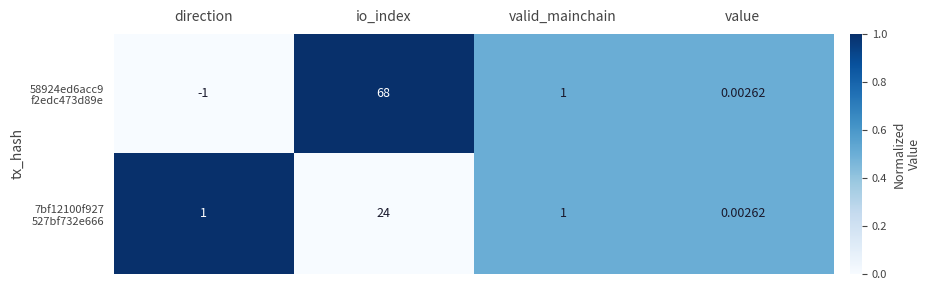

At which category is the sum across all series the highest?

io_index